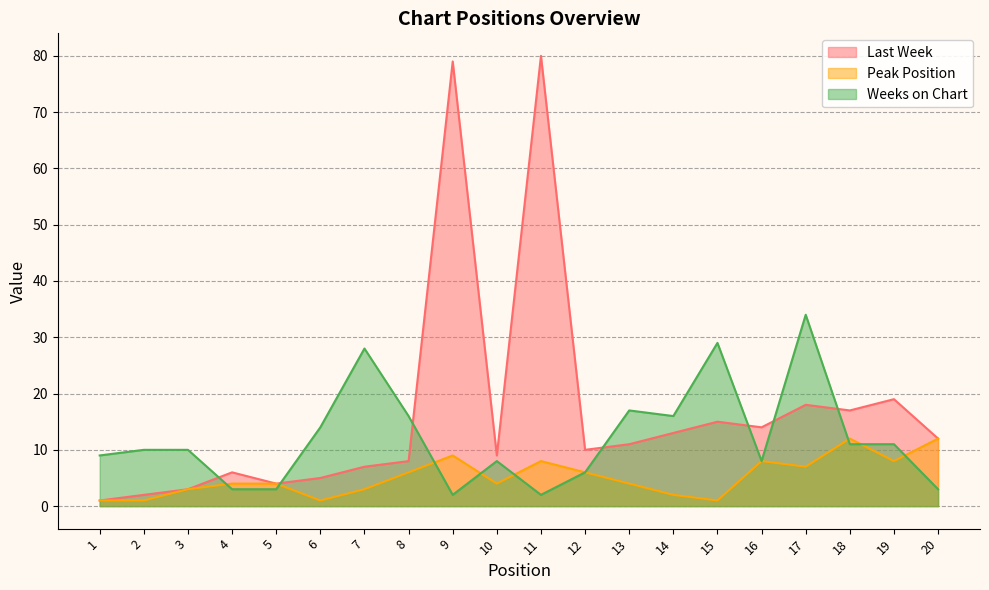

How many values in the Weeks on Chart series exceed 10?

9